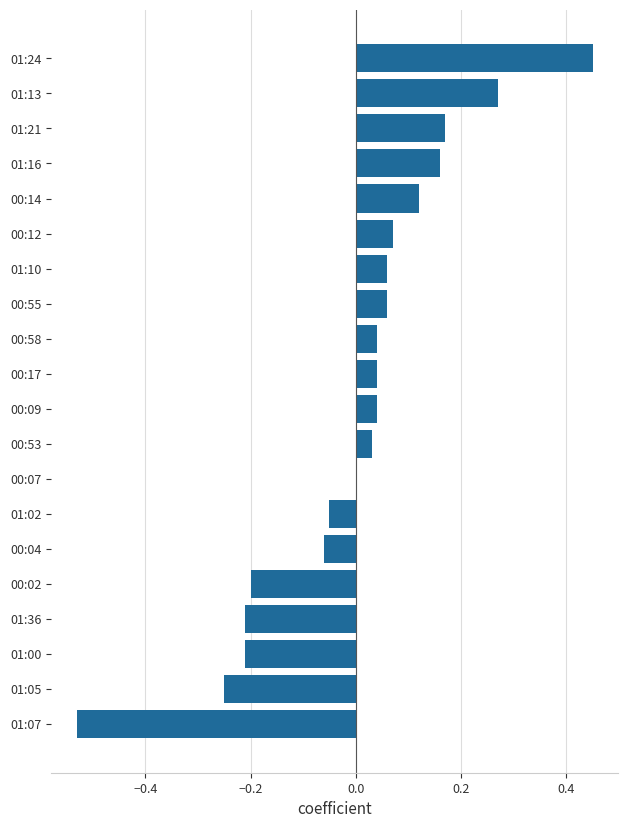

What is the change in value from 00:09 to 01:21?

+0.1